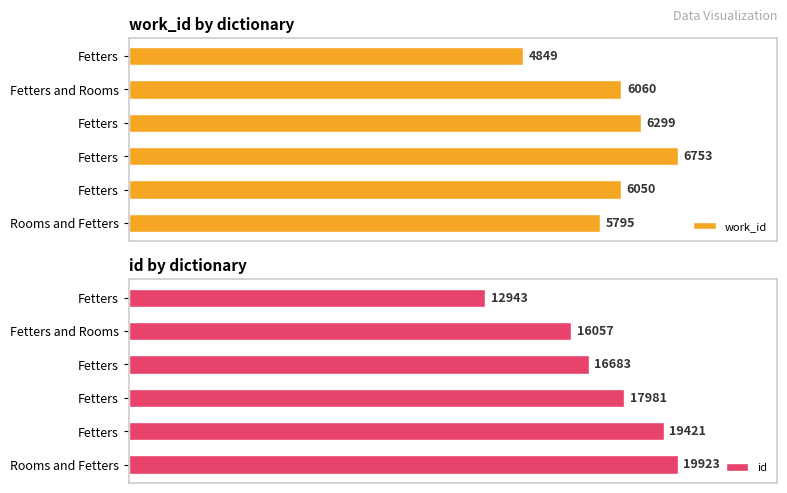

What is the value of the id bar at the 4th from the left?

17981